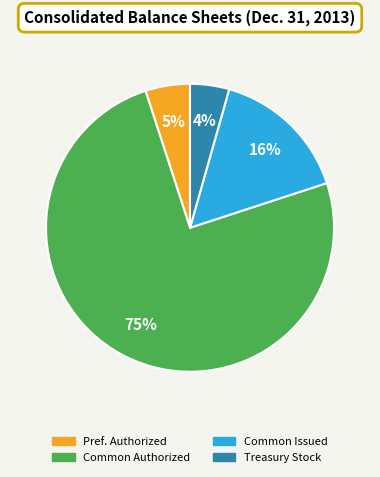

To the nearest percent, what is the difference between the largest and smallest slice percentages?

71%